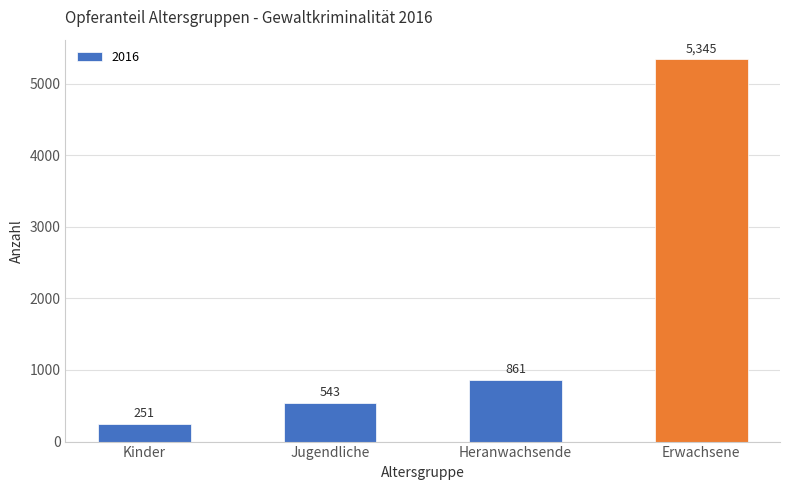

Which has a higher value, Kinder or Jugendliche?

Jugendliche